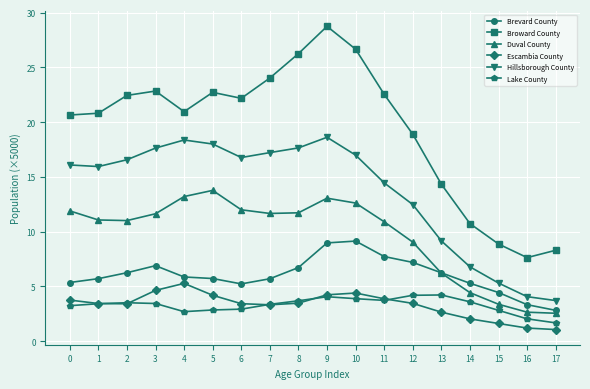

What is the average value of the Brevard County series?

6.0